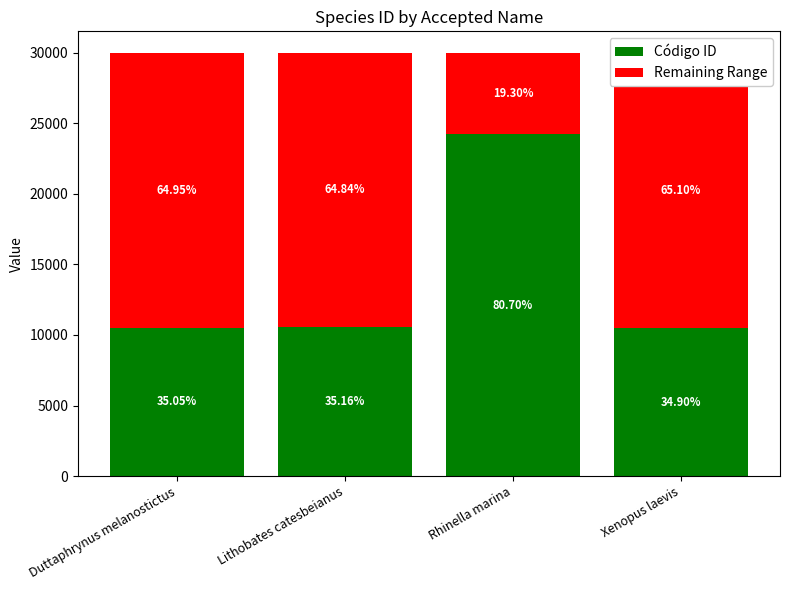

What is the value of the Código ID bar at the 4th from the left?

10471